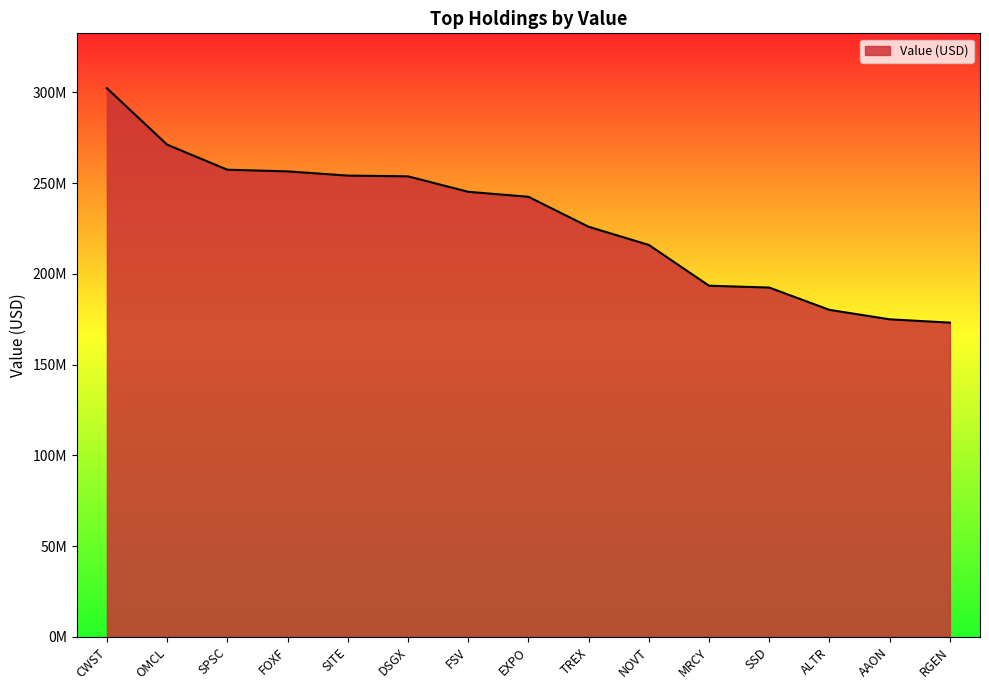

Does the chart display data point markers on the line(s)?

No